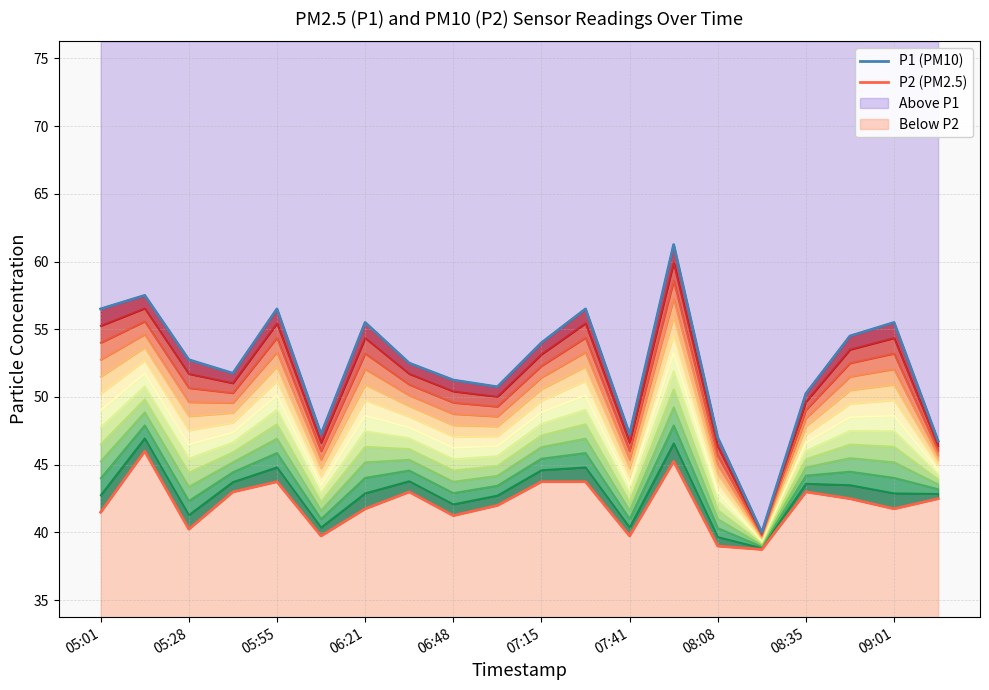

Between 08:08 and 14, which series saw the biggest shift?

P1 (PM10)